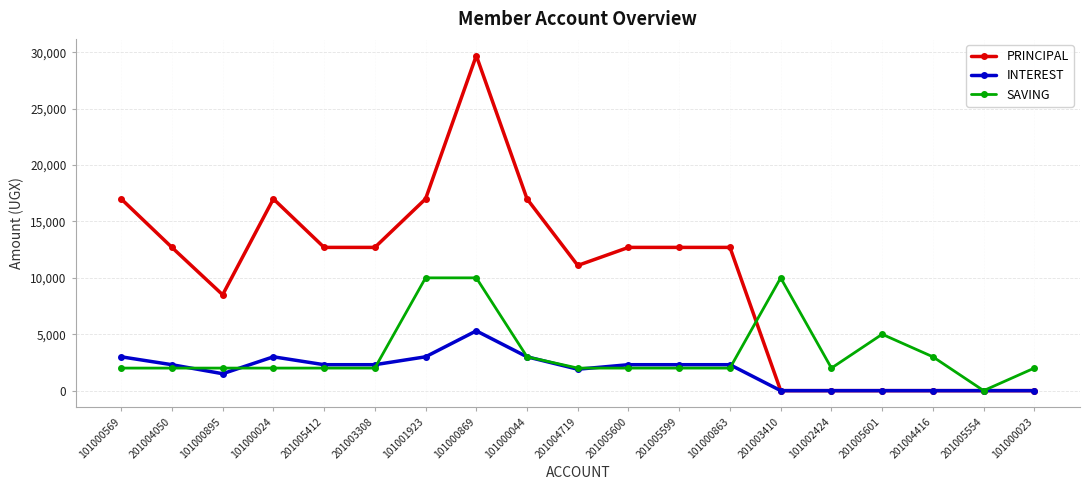

Rank the series by their average value, from highest to lowest.

PRINCIPAL, SAVING, INTEREST